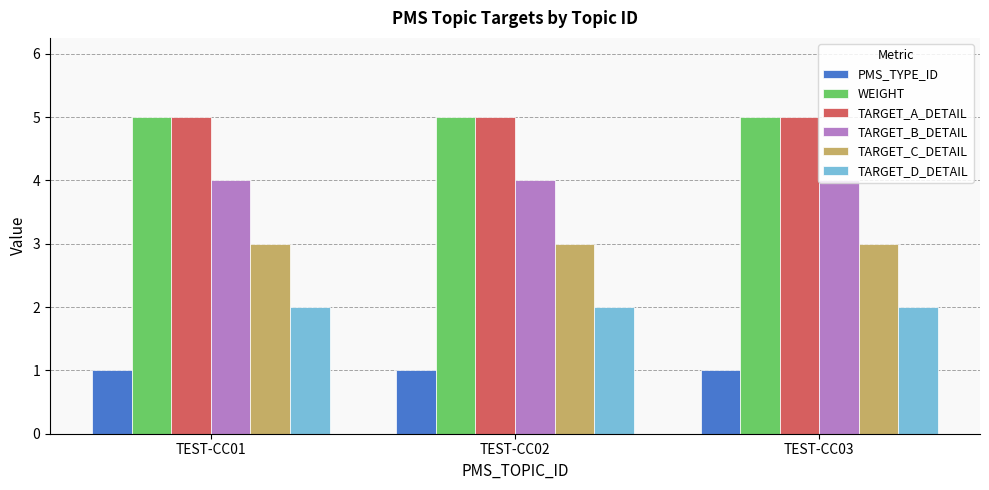

What is the smallest value displayed?

1